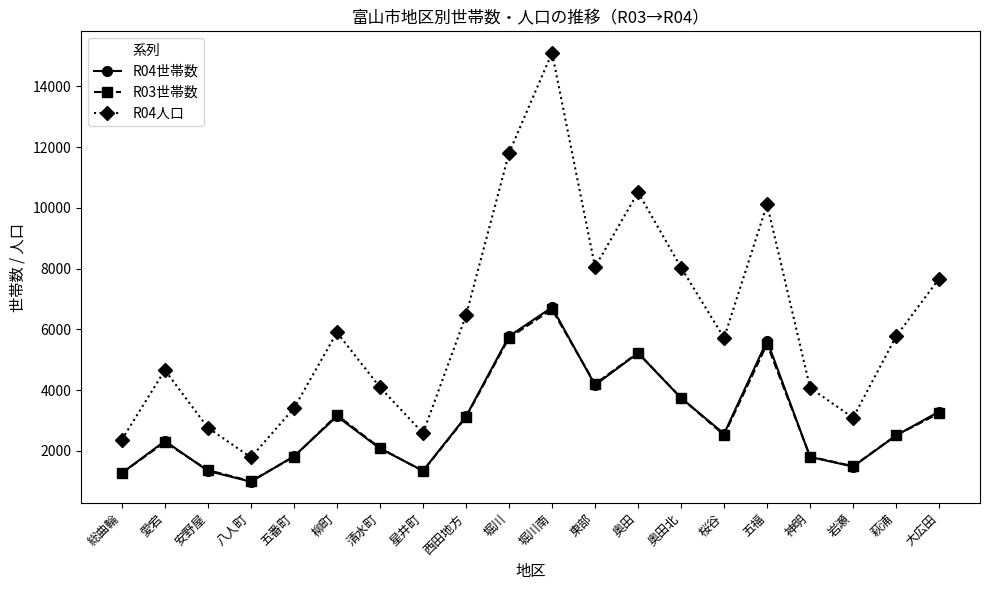

What is the approximate value of R04人口 at 八人町, to the nearest 10?

1780